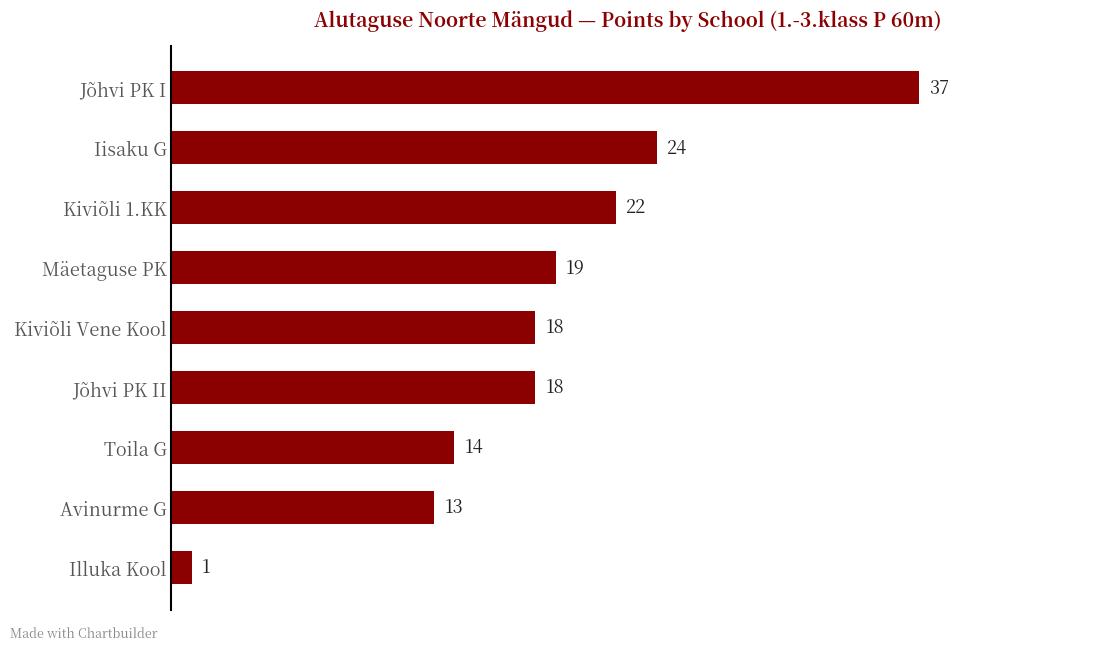

Reading top to bottom, transcribe all the data shown in this chart.

37	24	22	19	18	18	14	13	1